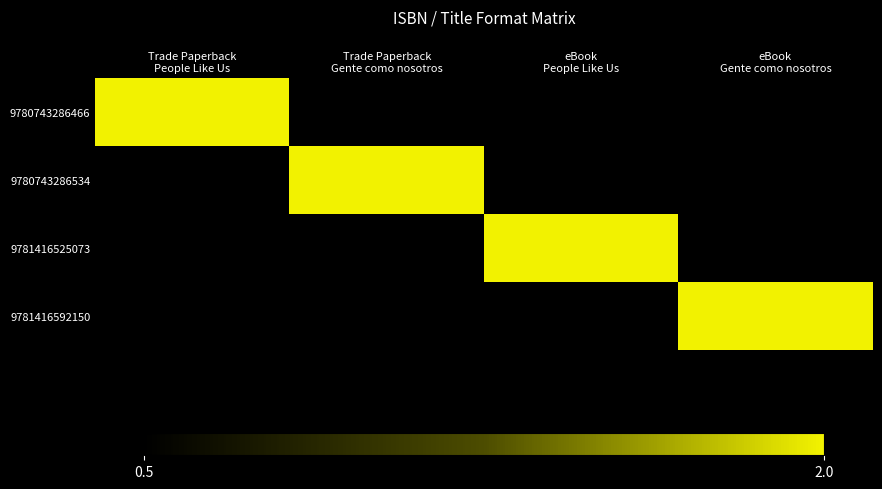

Which category has the lowest value across all series?

Trade Paperback
Gente como nosotros